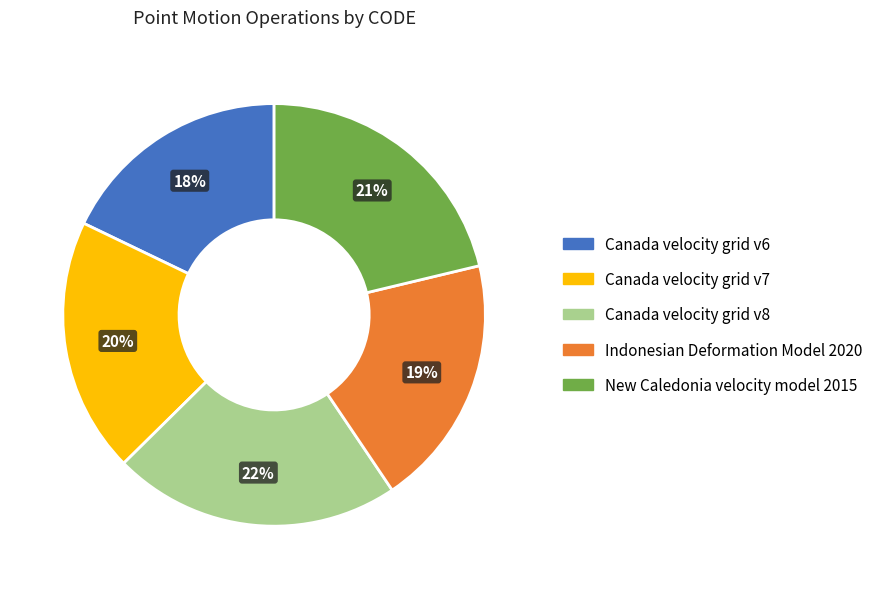

How many segments does this pie chart have?

5